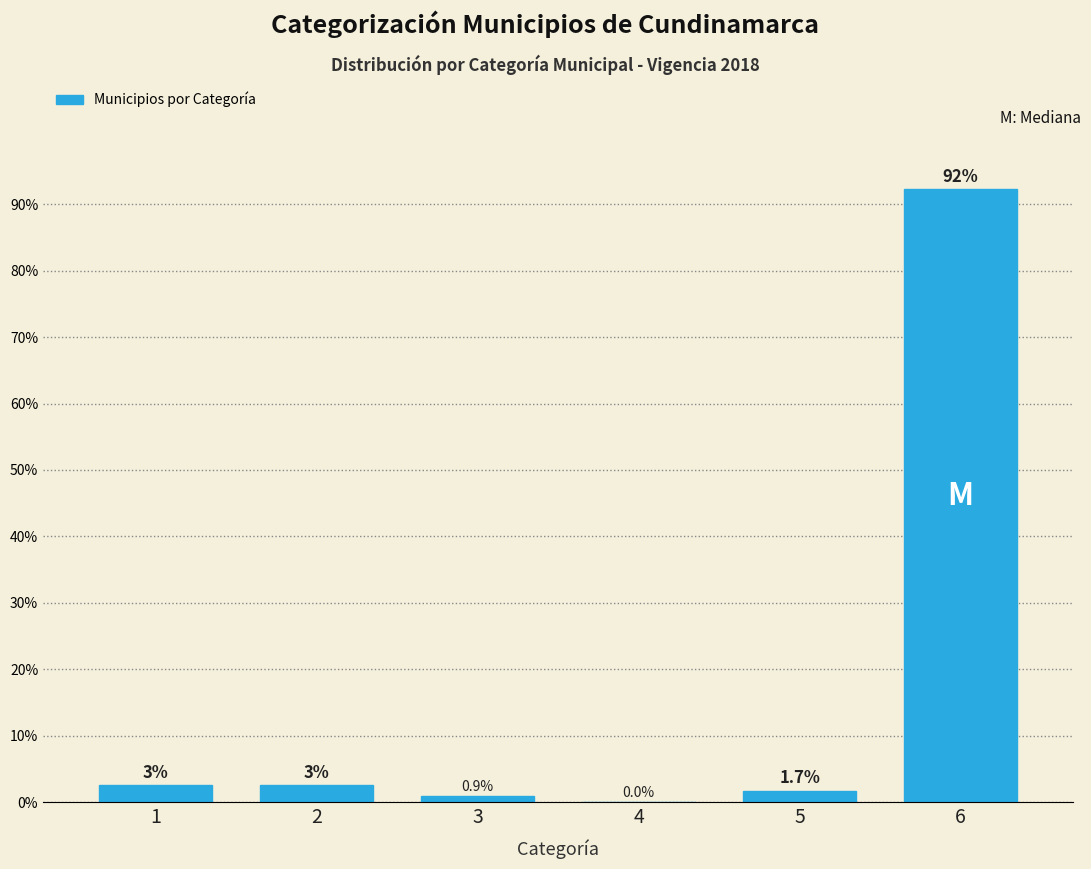

At which category does the chart reach its peak across all series?

6